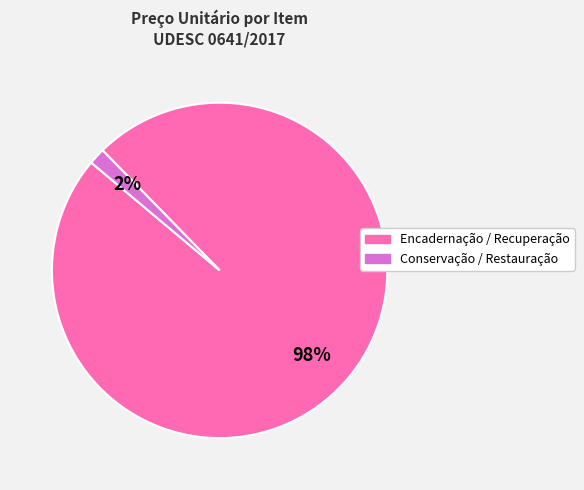

To the nearest percent, what is the average slice percentage?

50%